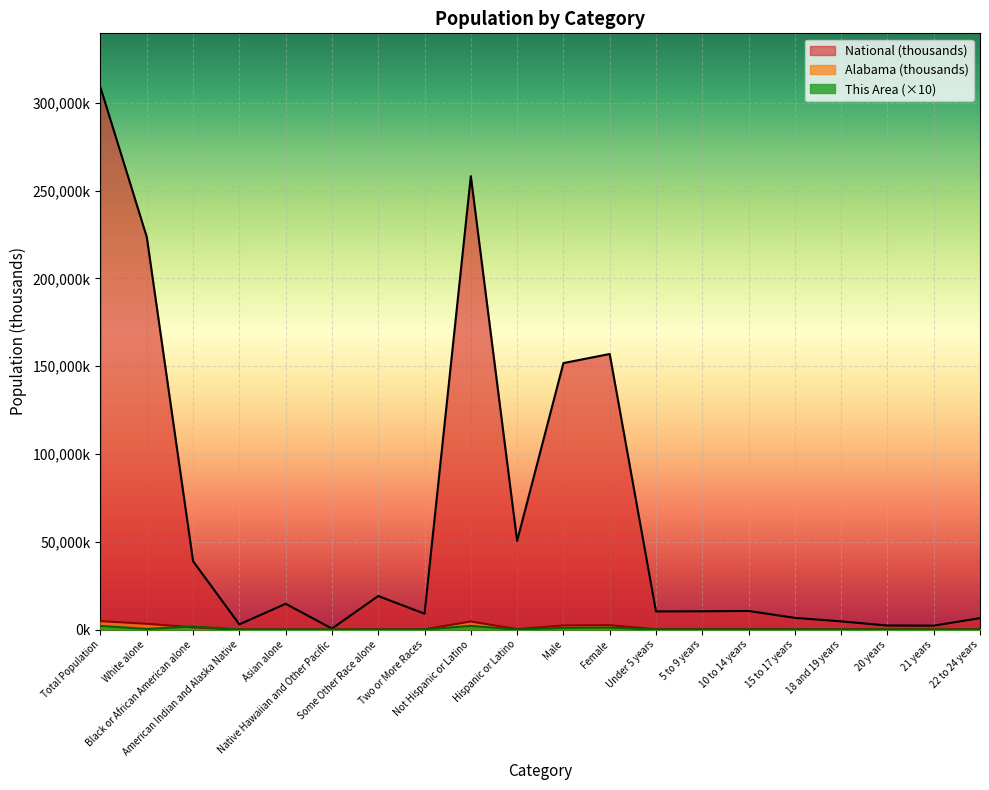

What is the sum of the This Area values at Total Population and Some Other Race alone?

2080.0